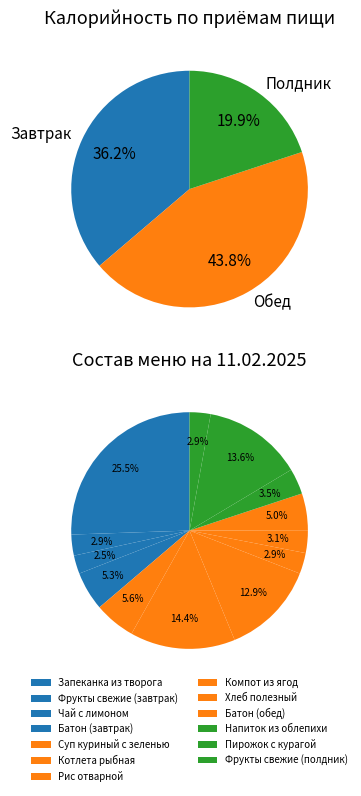

How many slices are in this pie chart?

13